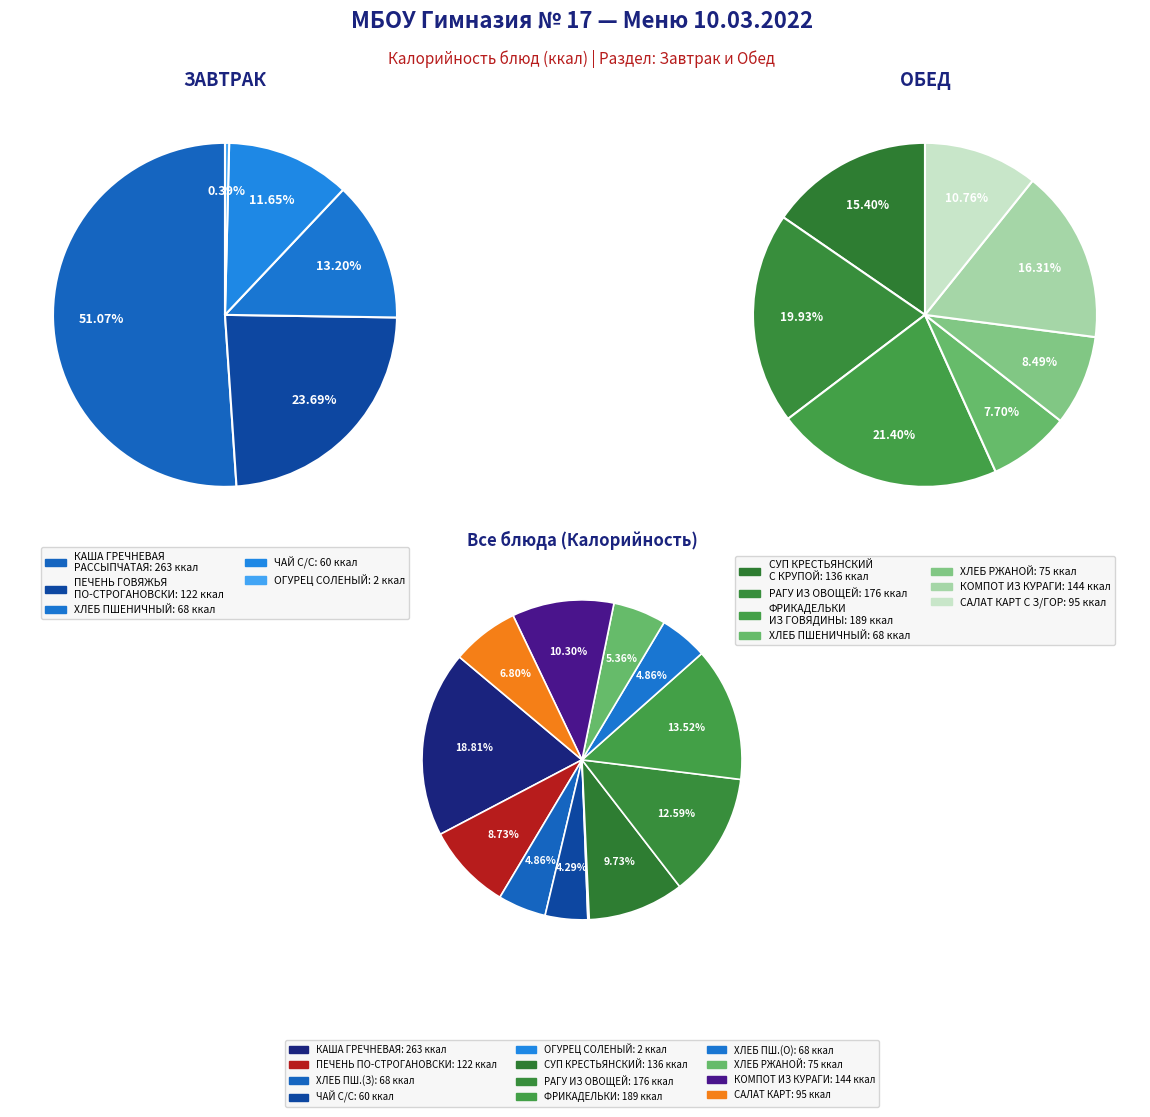

What is the smallest slice in the pie chart?

ОГУРЕЦ СОЛЕНЫЙ